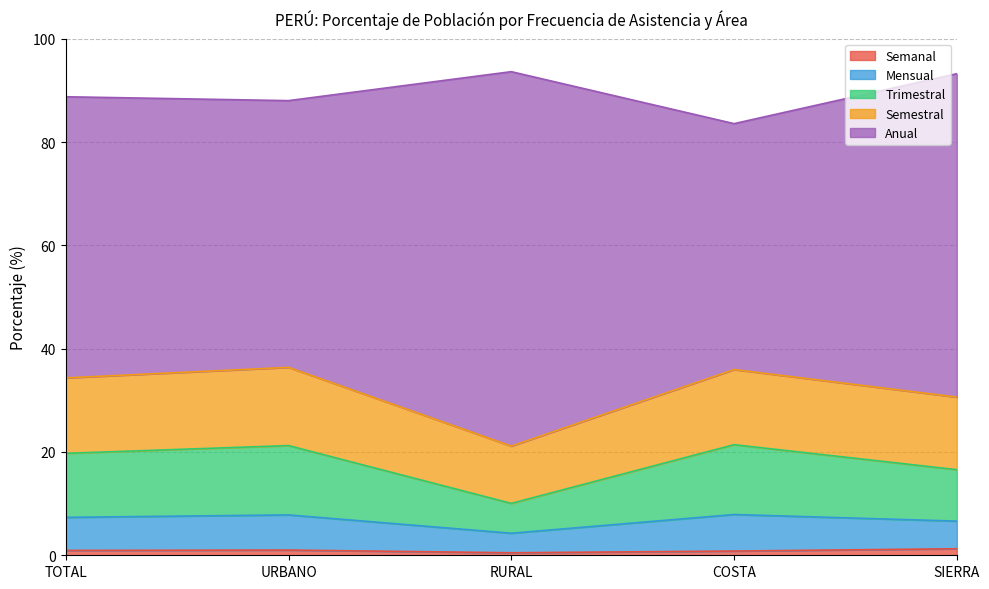

Where is the first local maximum for Mensual?

URBANO